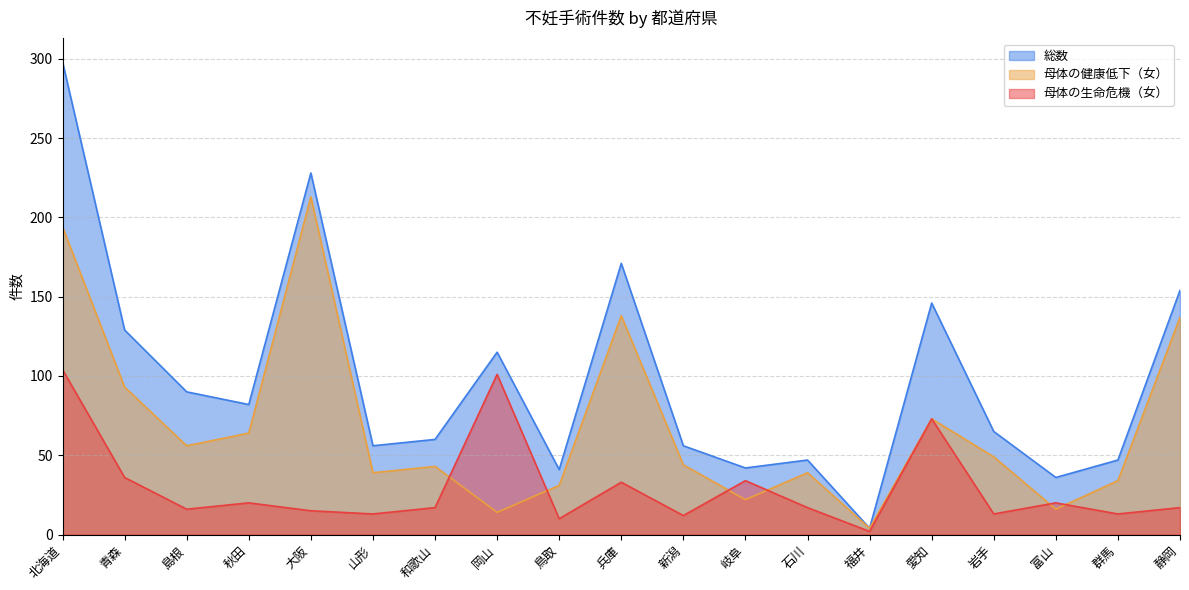

Reading left to right, transcribe all the data shown in this chart.

母体の生命危機（女）: 104	36	16	20	15	13	17	101	10	33	12	34	17	2	73	13	20	13	17
母体の健康低下（女）: 194	93	56	64	213	39	43	14	31	138	44	22	39	4	73	49	16	34	137
総数: 298	129	90	82	228	56	60	115	41	171	56	42	47	4	146	65	36	47	154